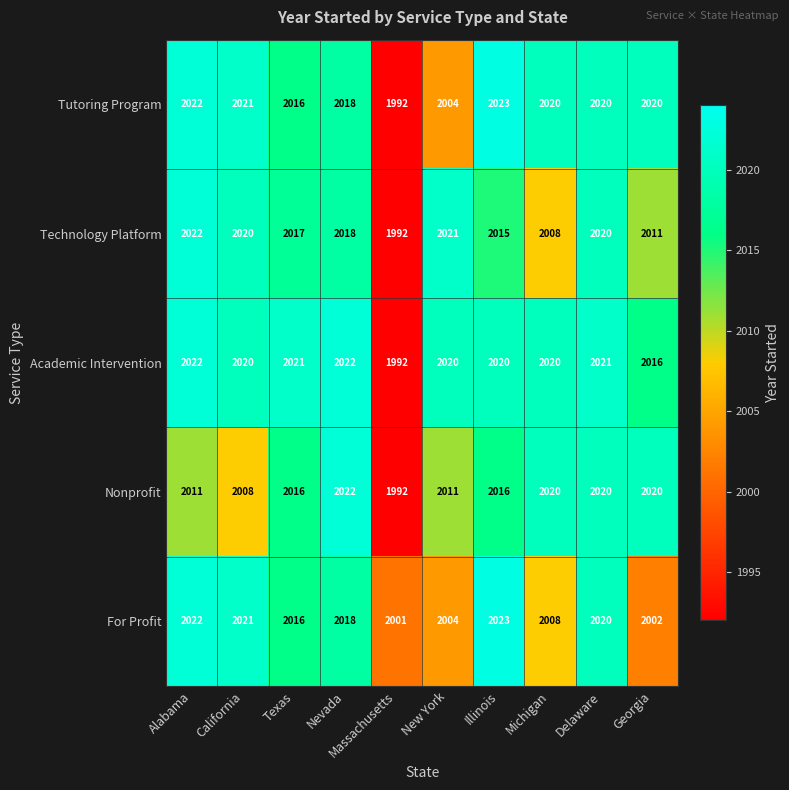

What is the sum of the Nonprofit values at Massachusetts and Nevada?

4014